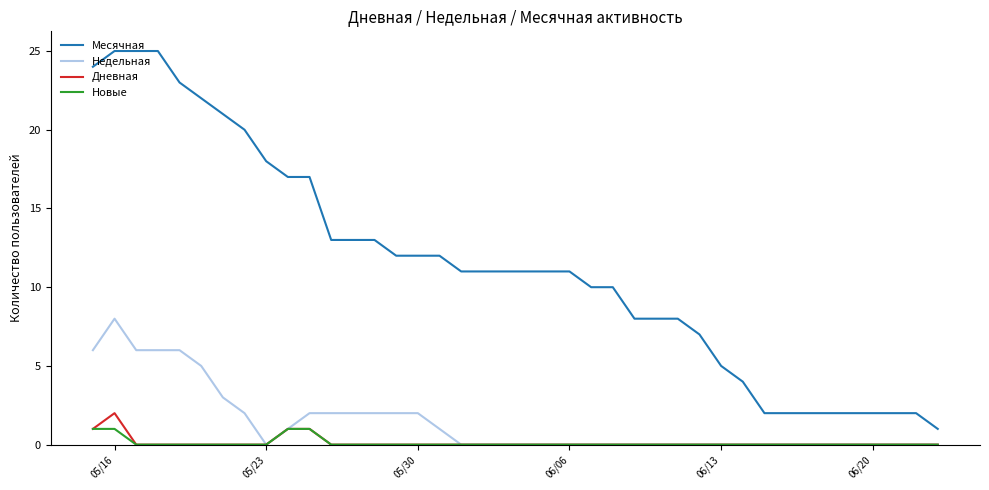

Which series has the largest total across all categories?

Месячная